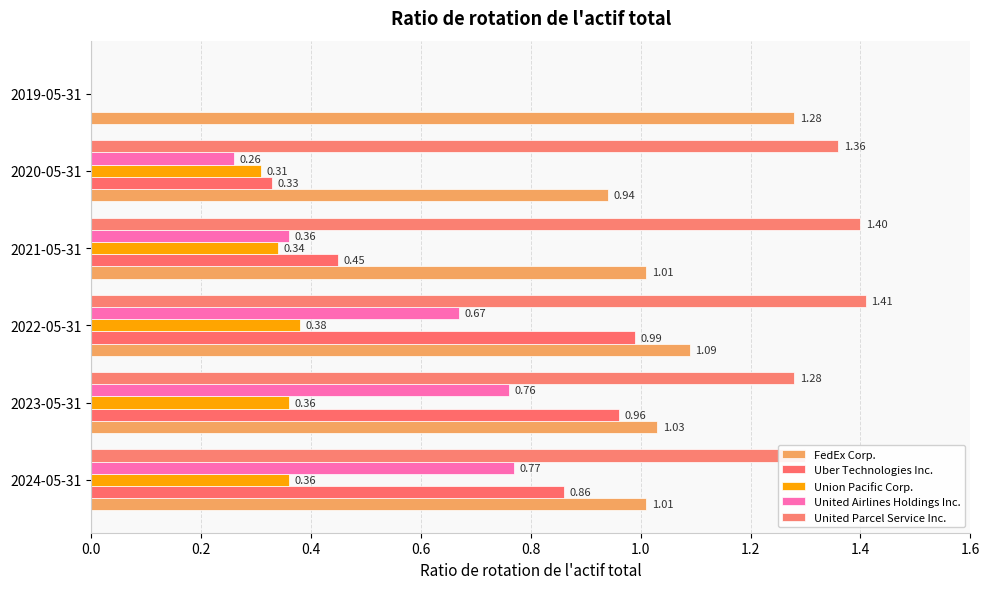

What are all the series names shown in the legend?

FedEx Corp., Uber Technologies Inc., Union Pacific Corp., United Airlines Holdings Inc., United Parcel Service Inc.